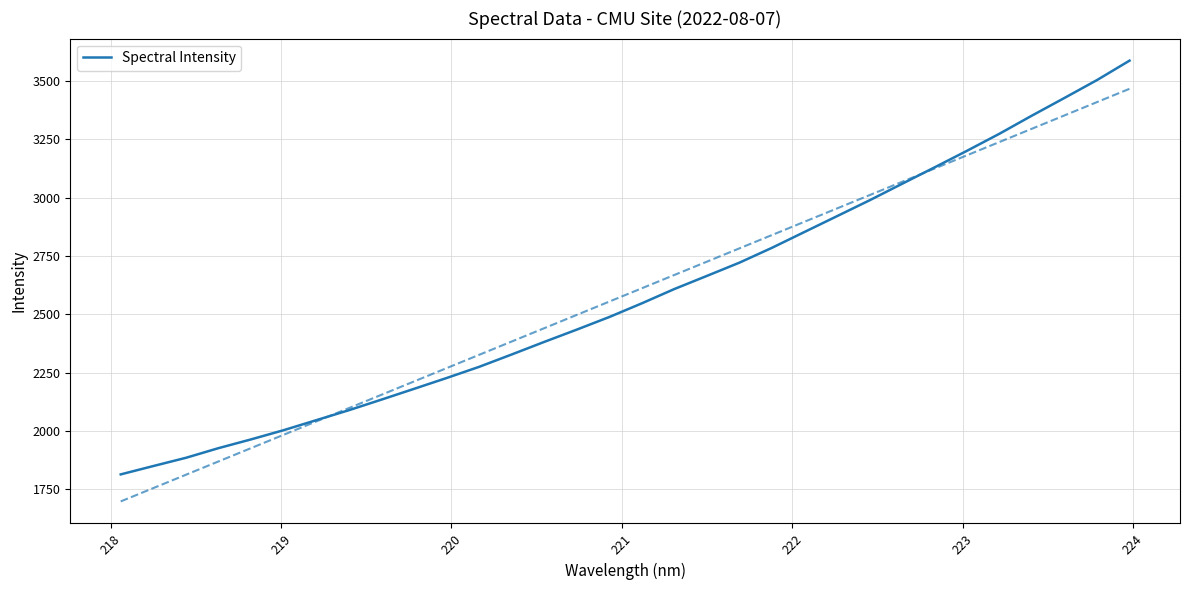

What is the minimum value for Spectral Intensity?

1814.4